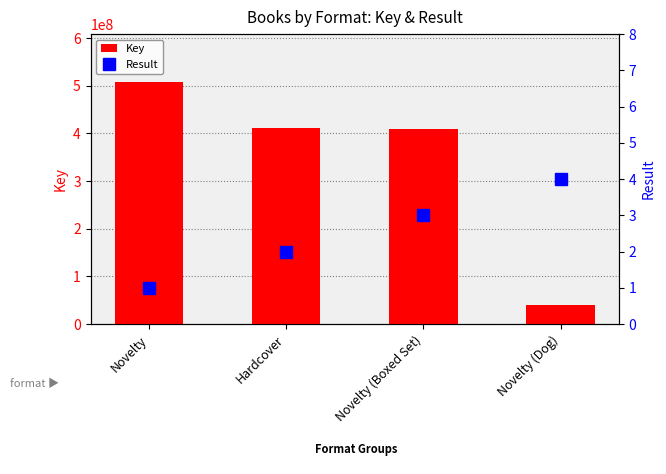

Between Novelty (Boxed Set) and Novelty, which is larger?

Novelty